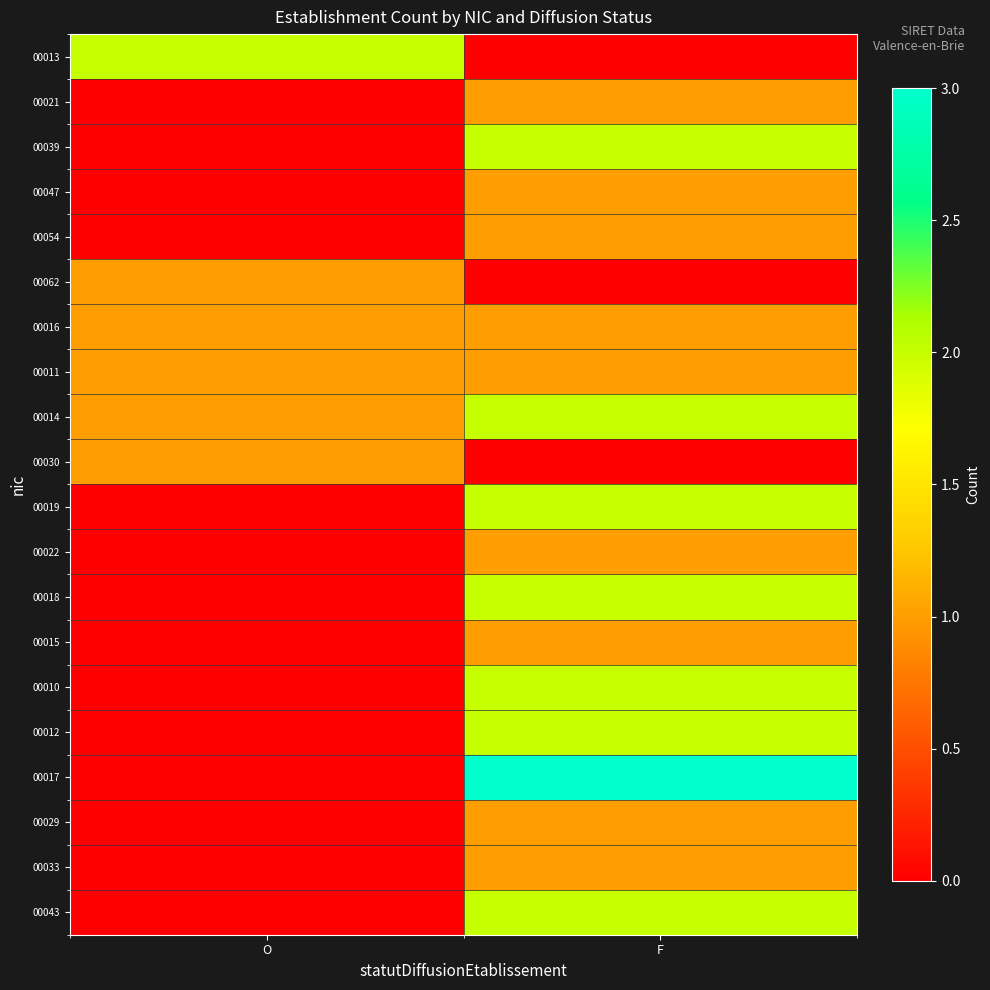

At which category is the sum across all series the highest?

F